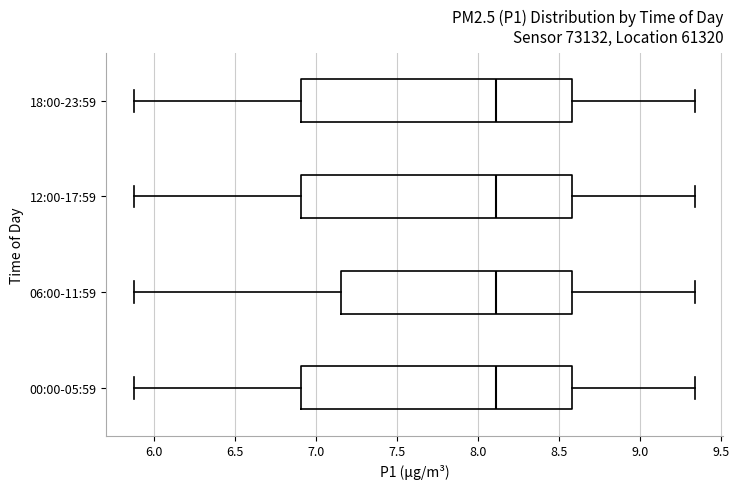

Where is the left edge of the box for 18:00-23:59 on the x-axis? The values are not printed on the chart, so give them approximately, as read against the axis.

6.90